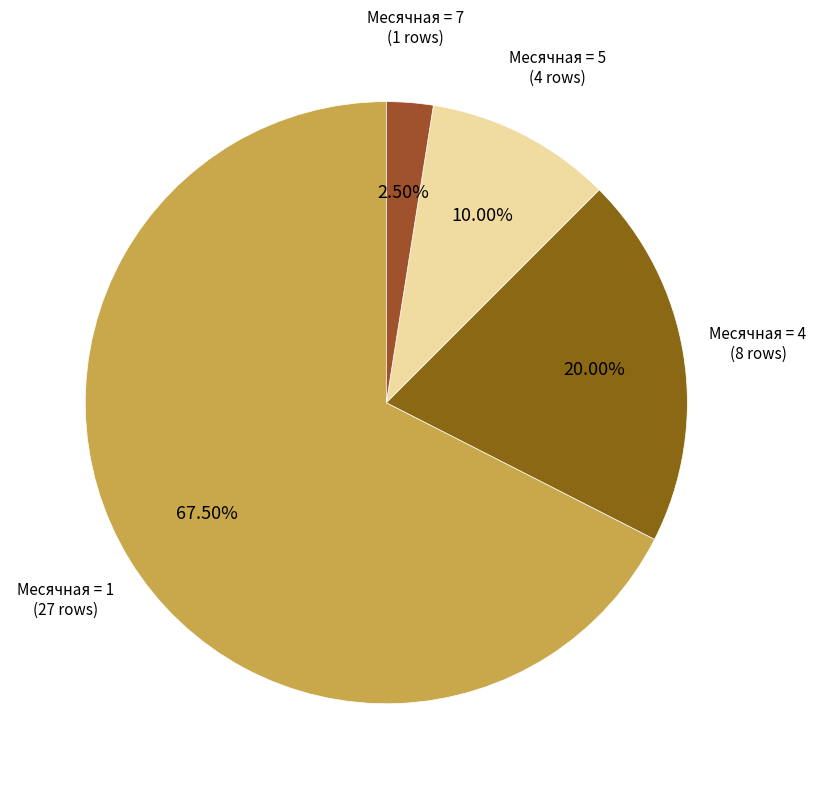

To the nearest percent, what is the average slice percentage?

25%